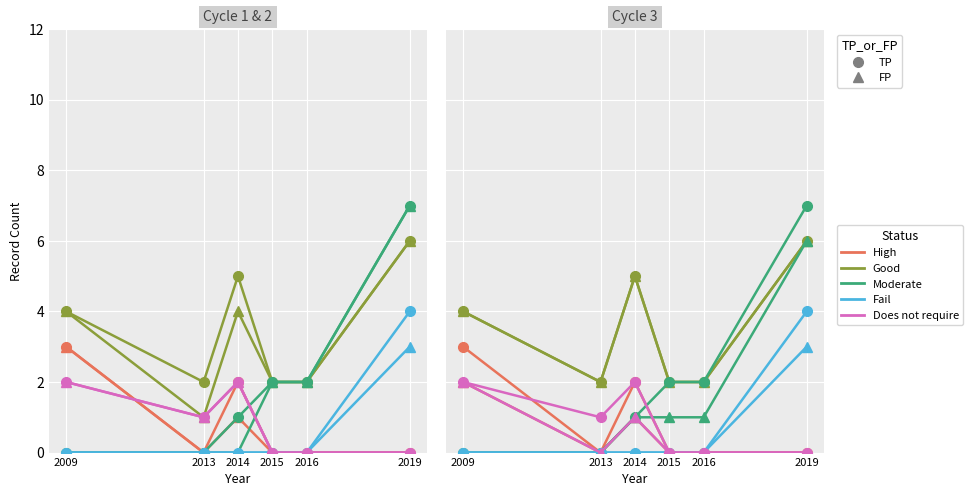

How many lines are shown in the chart?

5